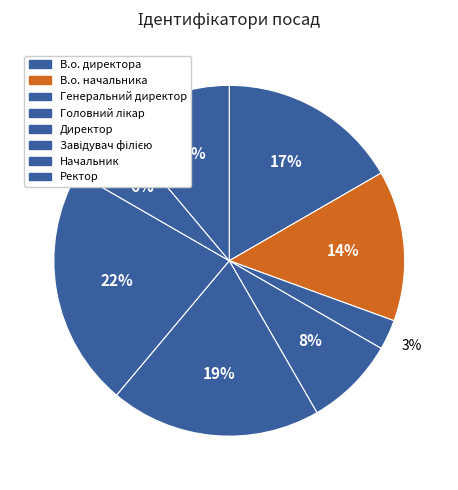

Does В.о. директора represent more than half of the total?

No